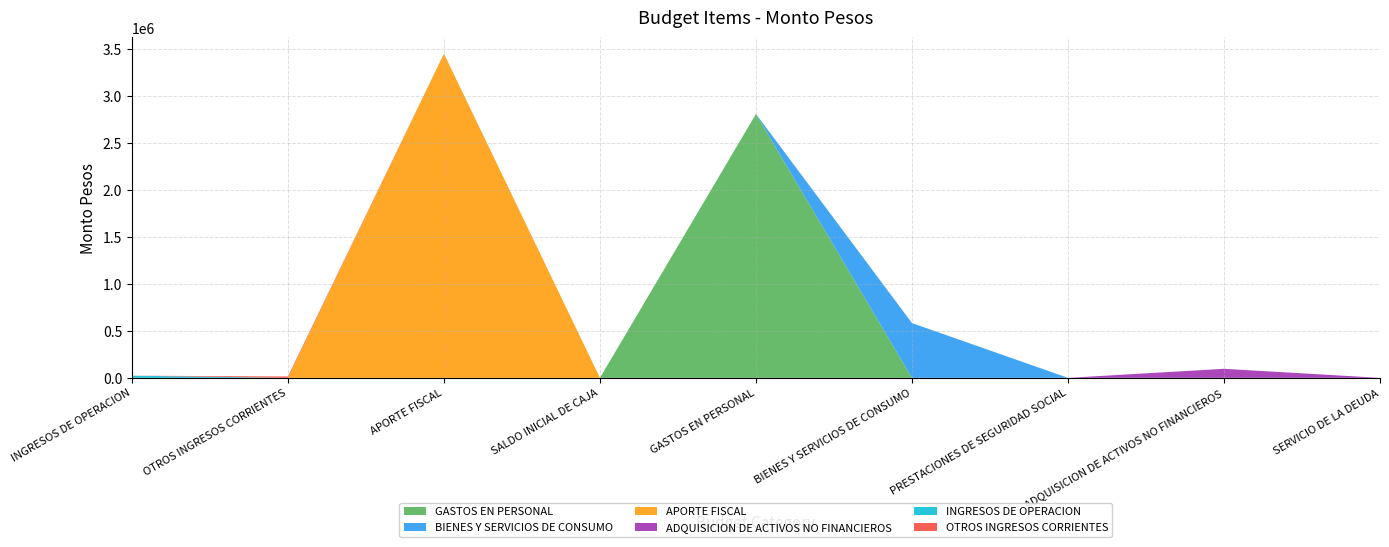

Reading right to left, transcribe all the data shown in this chart.

GASTOS EN PERSONAL: 0	0	0	0	2808182	0	0	0	0
BIENES Y SERVICIOS DE CONSUMO: 0	0	0	583035	0	0	0	0	0
APORTE FISCAL: 0	0	0	0	0	0	3449952	0	0
ADQUISICION DE ACTIVOS NO FINANCIEROS: 0	96316	0	0	0	0	0	0	0
INGRESOS DE OPERACION: 0	0	0	0	0	0	0	0	23012
OTROS INGRESOS CORRIENTES: 0	0	0	0	0	0	0	14672	0